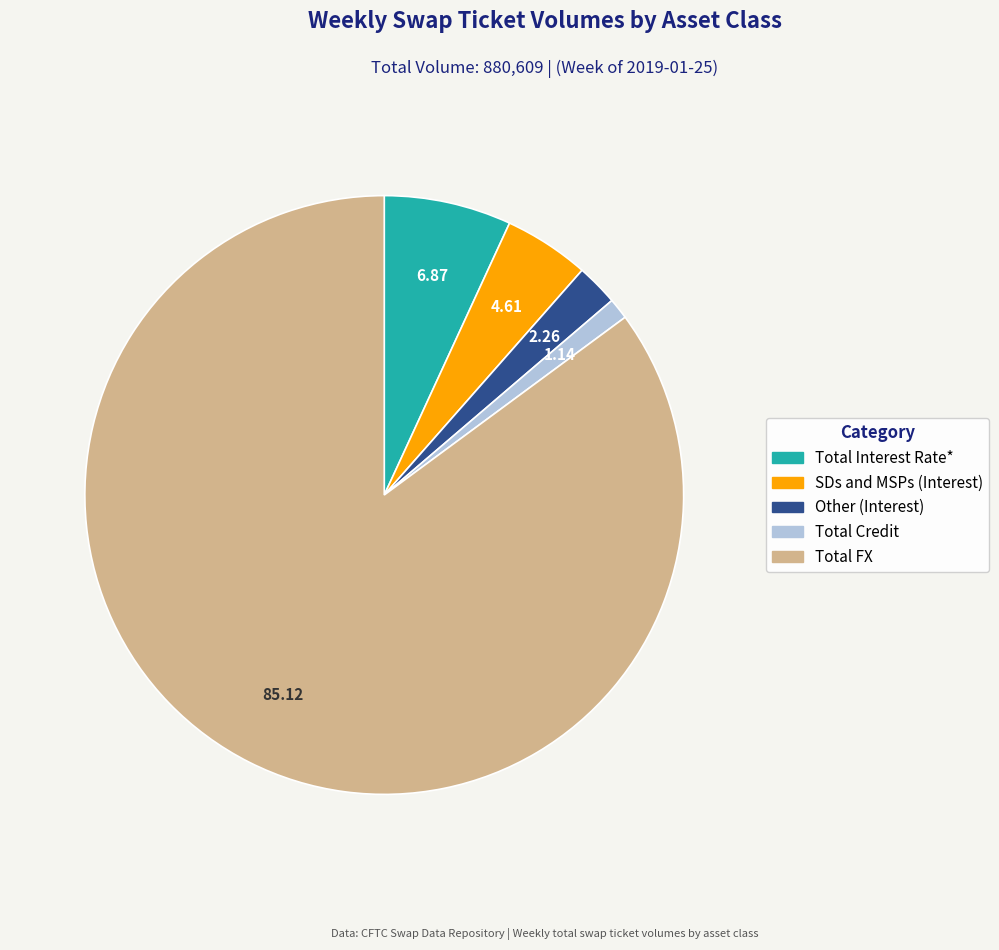

Do Other (Interest) and Total Credit together represent more than half of the pie?

No